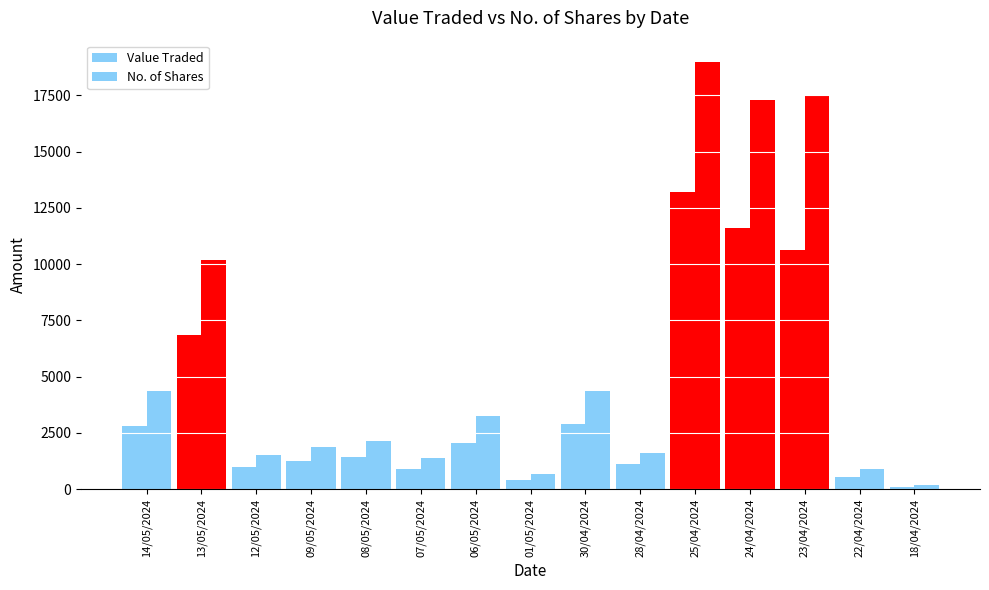

Are the bars grouped side by side (vs. stacked)?

Yes